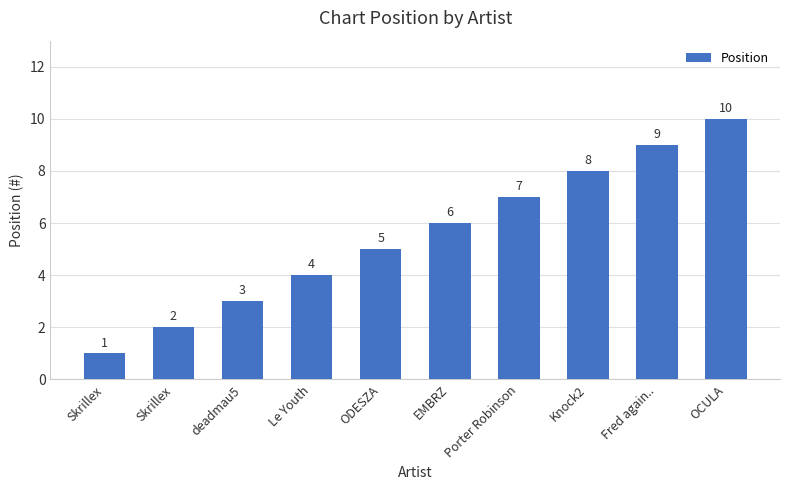

What is the maximum value shown in the chart?

10